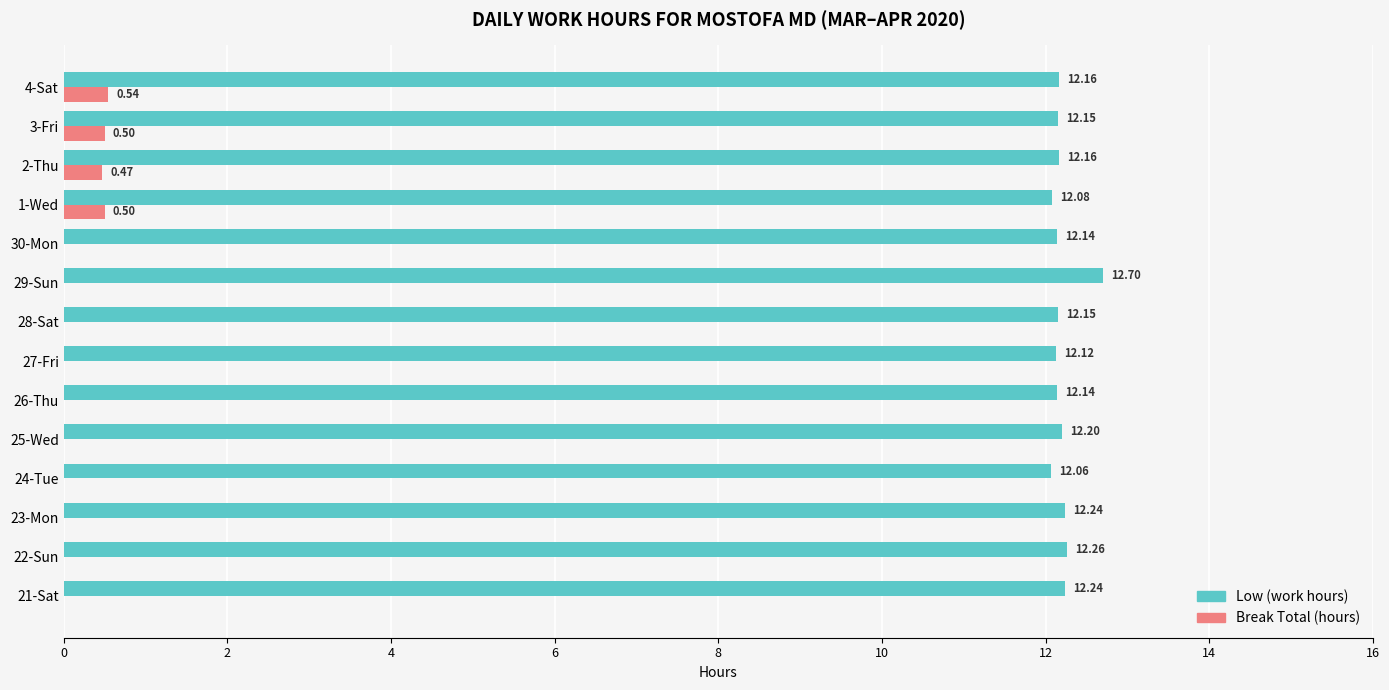

Is the value of Low (work hours) at 29-Sun greater than the value of Break Total (hours) at 25-Wed?

Yes